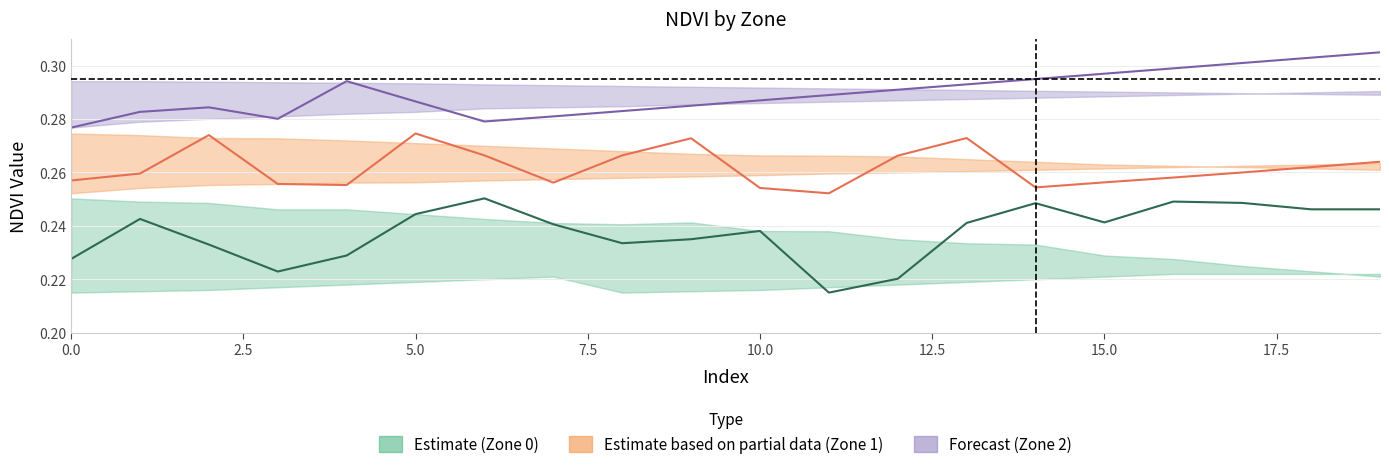

Which series has the largest total across all categories?

Zone_2_mean_NDVI